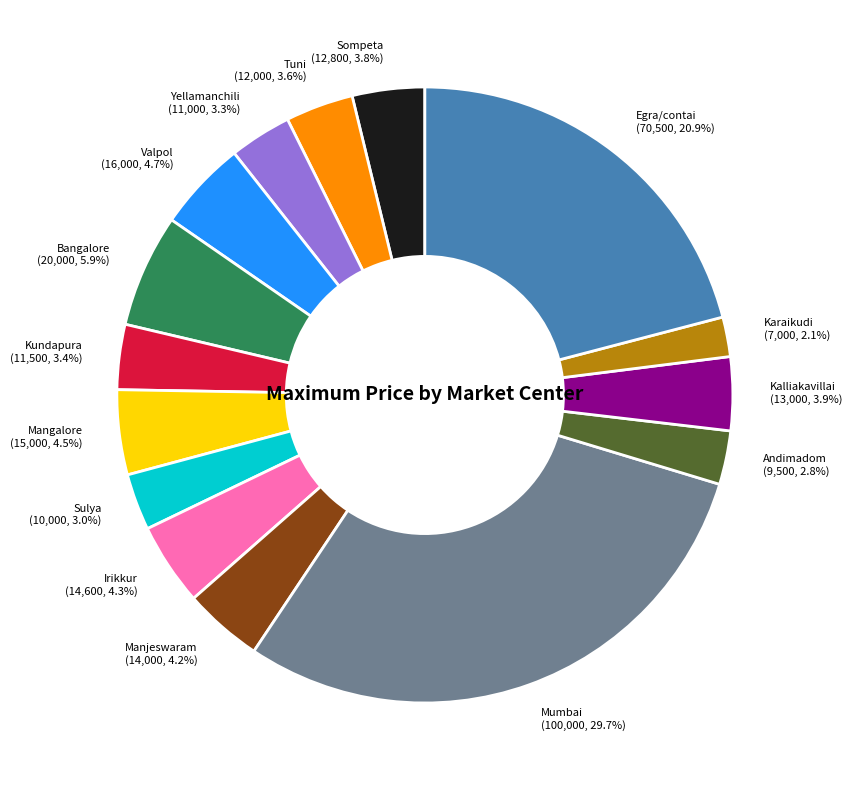

How many segments does this pie chart have?

15